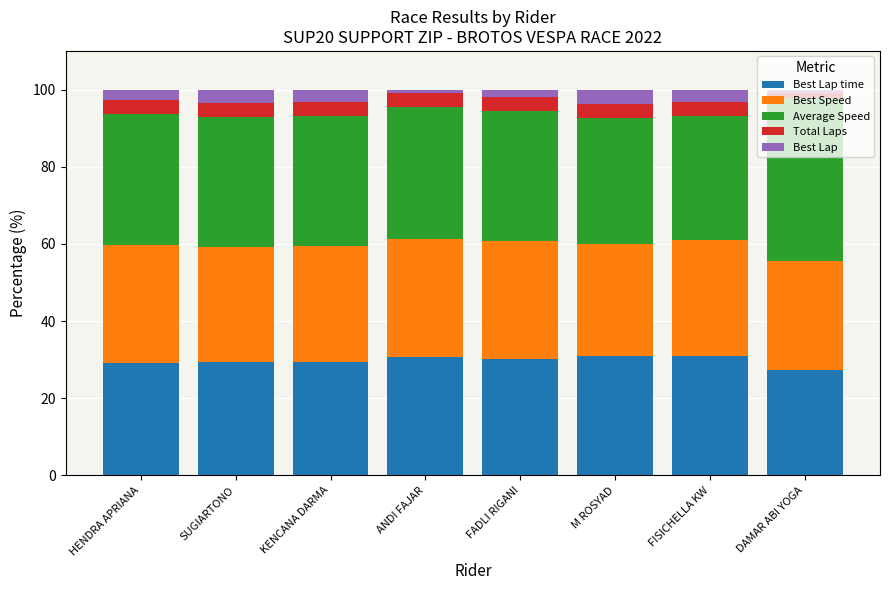

What is the total value across all series at M ROSYAD?

100.0